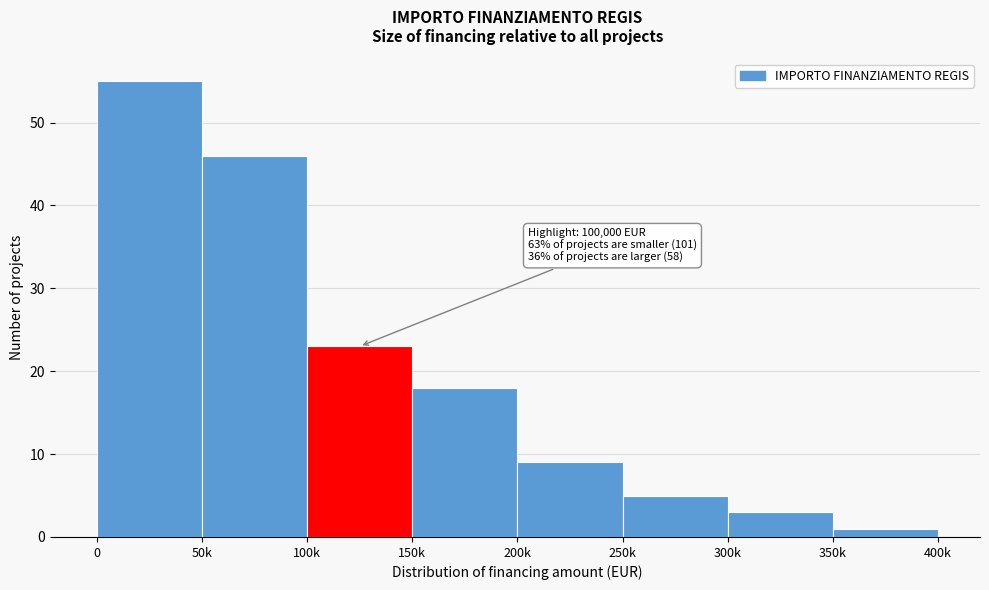

Reading left to right, transcribe all the data shown in this chart.

55	46	23	18	9	5	3	1